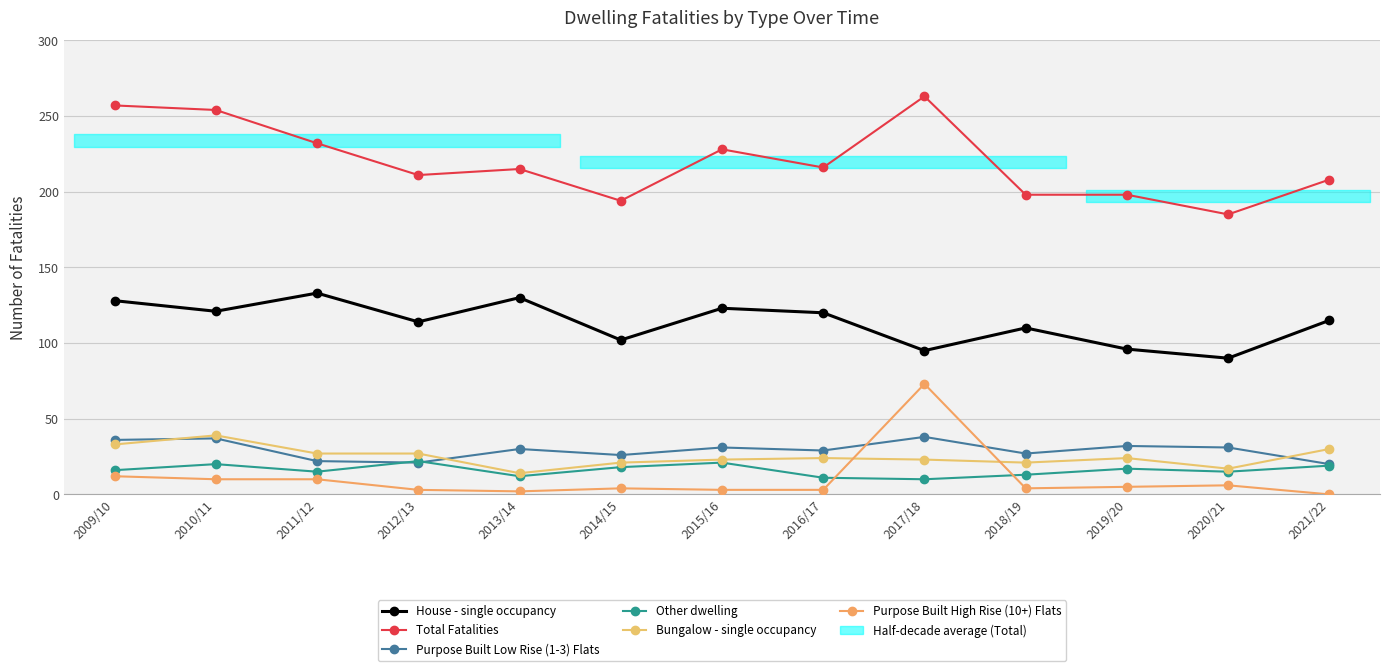

Reading right to left, list all the values displayed in this chart.

House - single occupancy: 2021/22=115	2020/21=90	2019/20=96	2018/19=110	2017/18=95	2016/17=120	2015/16=123	2014/15=102	2013/14=130	2012/13=114	2011/12=133	2010/11=121	2009/10=128
Total Fatalities: 2021/22=208	2020/21=185	2019/20=198	2018/19=198	2017/18=263	2016/17=216	2015/16=228	2014/15=194	2013/14=215	2012/13=211	2011/12=232	2010/11=254	2009/10=257
Purpose Built Low Rise (1-3) Flats: 2021/22=20	2020/21=31	2019/20=32	2018/19=27	2017/18=38	2016/17=29	2015/16=31	2014/15=26	2013/14=30	2012/13=21	2011/12=22	2010/11=37	2009/10=36
Other dwelling: 2021/22=19	2020/21=15	2019/20=17	2018/19=13	2017/18=10	2016/17=11	2015/16=21	2014/15=18	2013/14=12	2012/13=22	2011/12=15	2010/11=20	2009/10=16
Bungalow - single occupancy: 2021/22=30	2020/21=17	2019/20=24	2018/19=21	2017/18=23	2016/17=24	2015/16=23	2014/15=21	2013/14=14	2012/13=27	2011/12=27	2010/11=39	2009/10=33
Purpose Built High Rise (10+) Flats: 2021/22=0	2020/21=6	2019/20=5	2018/19=4	2017/18=73	2016/17=3	2015/16=3	2014/15=4	2013/14=2	2012/13=3	2011/12=10	2010/11=10	2009/10=12